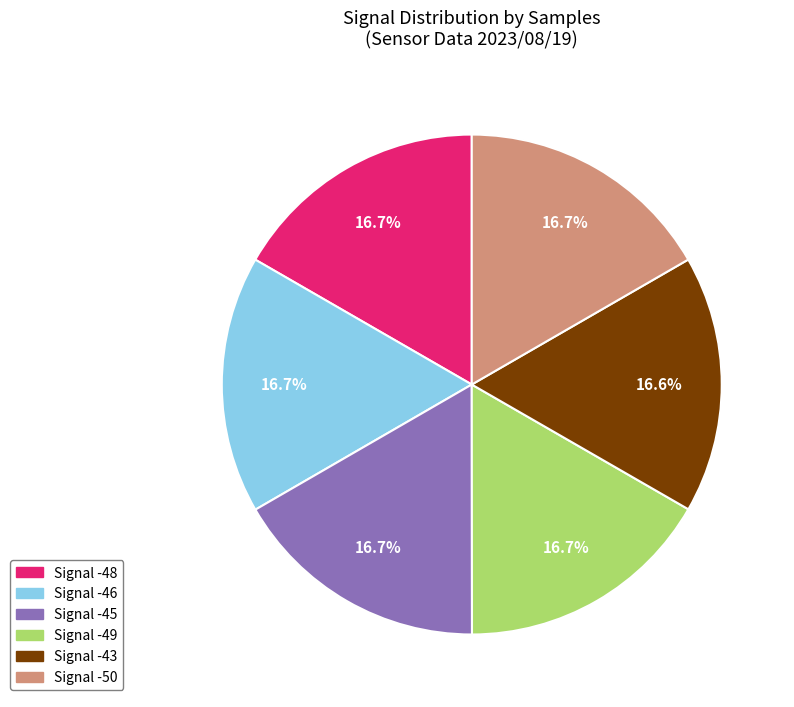

Does any single category account for the majority?

No